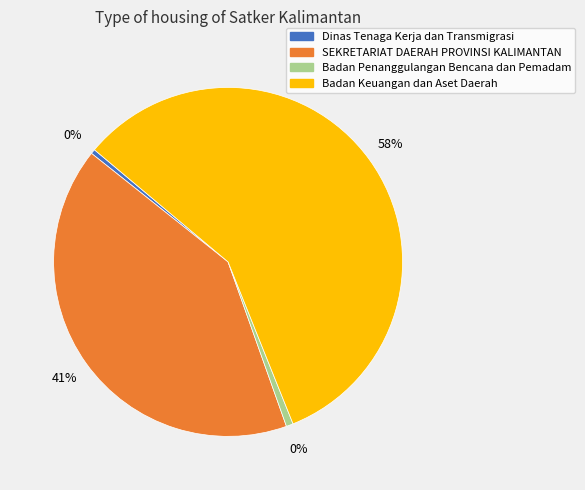

Is it true that SEKRETARIAT DAERAH PROVINSI KALIMANTAN is 16% of the pie?

False